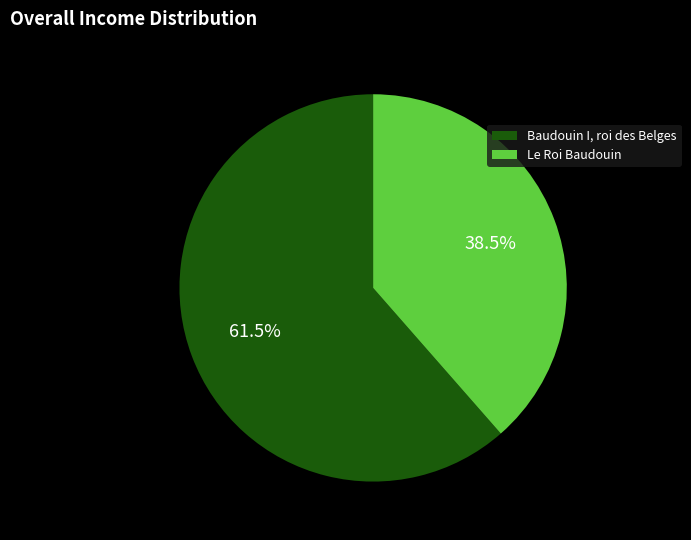

What is the largest slice in the pie chart?

Baudouin I, roi des Belges